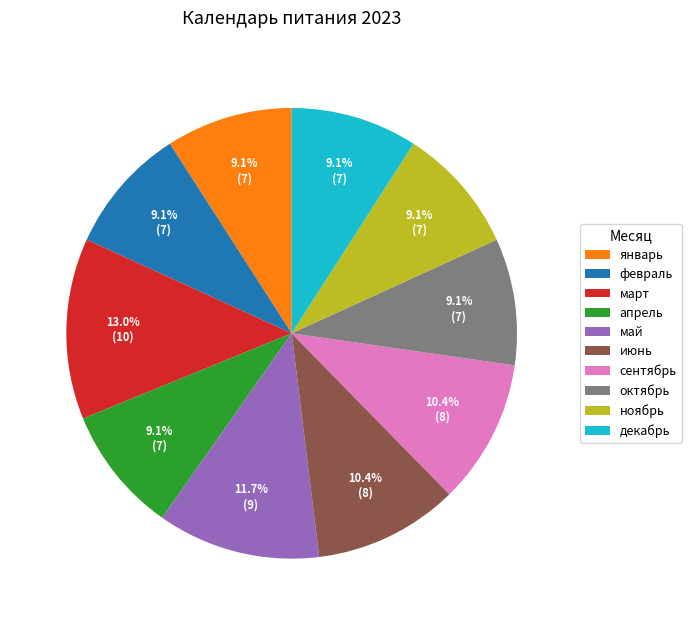

Is there a majority slice in this chart?

No